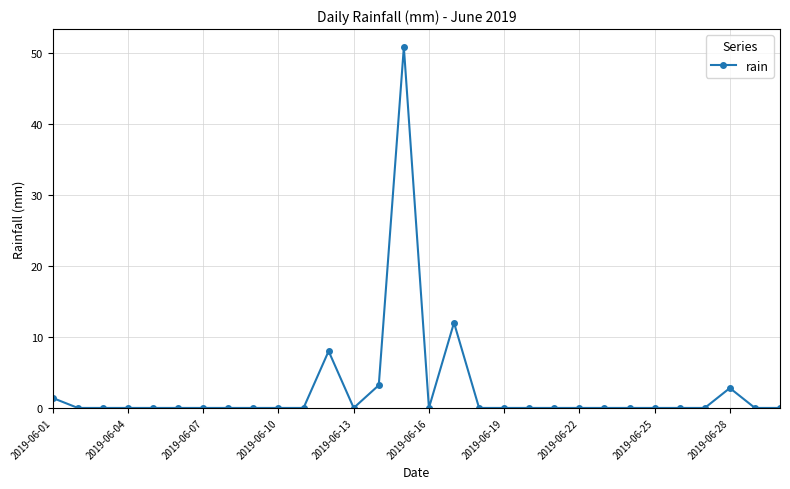

Reading left to right, list all the values displayed in this chart.

1.4	0.0	0.0	0.0	0.0	0.0	0.0	0.0	0.0	0.0	0.0	8.0	0.0	3.2	50.8	0.0	12.0	0.0	0.0	0.0	0.0	0.0	0.0	0.0	0.0	0.0	0.0	2.8	0.0	0.0